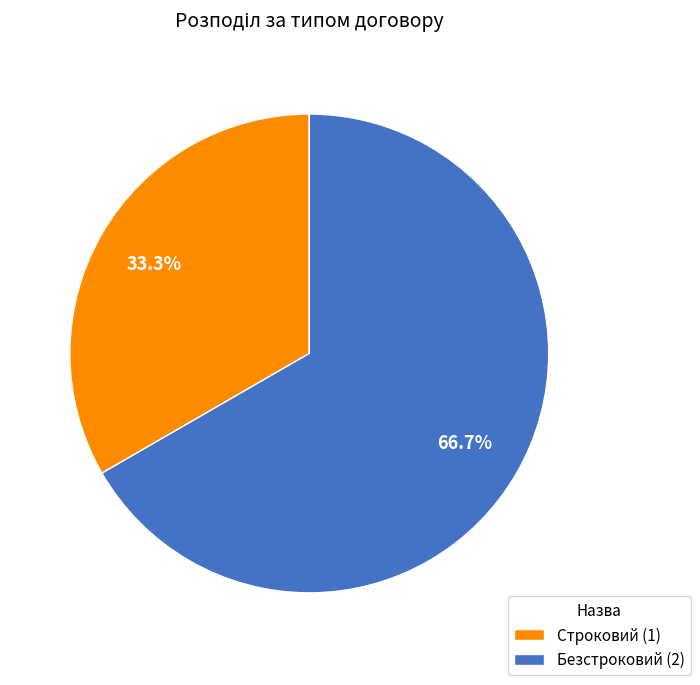

Count the number of slices in the pie.

2